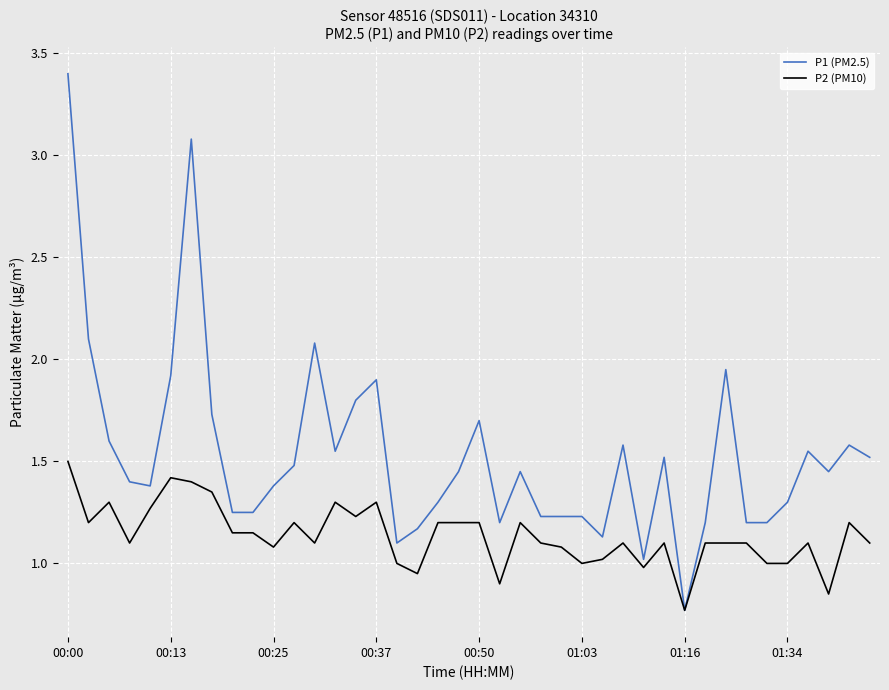

What is the highest value of the P2 (PM10) series?

1.5